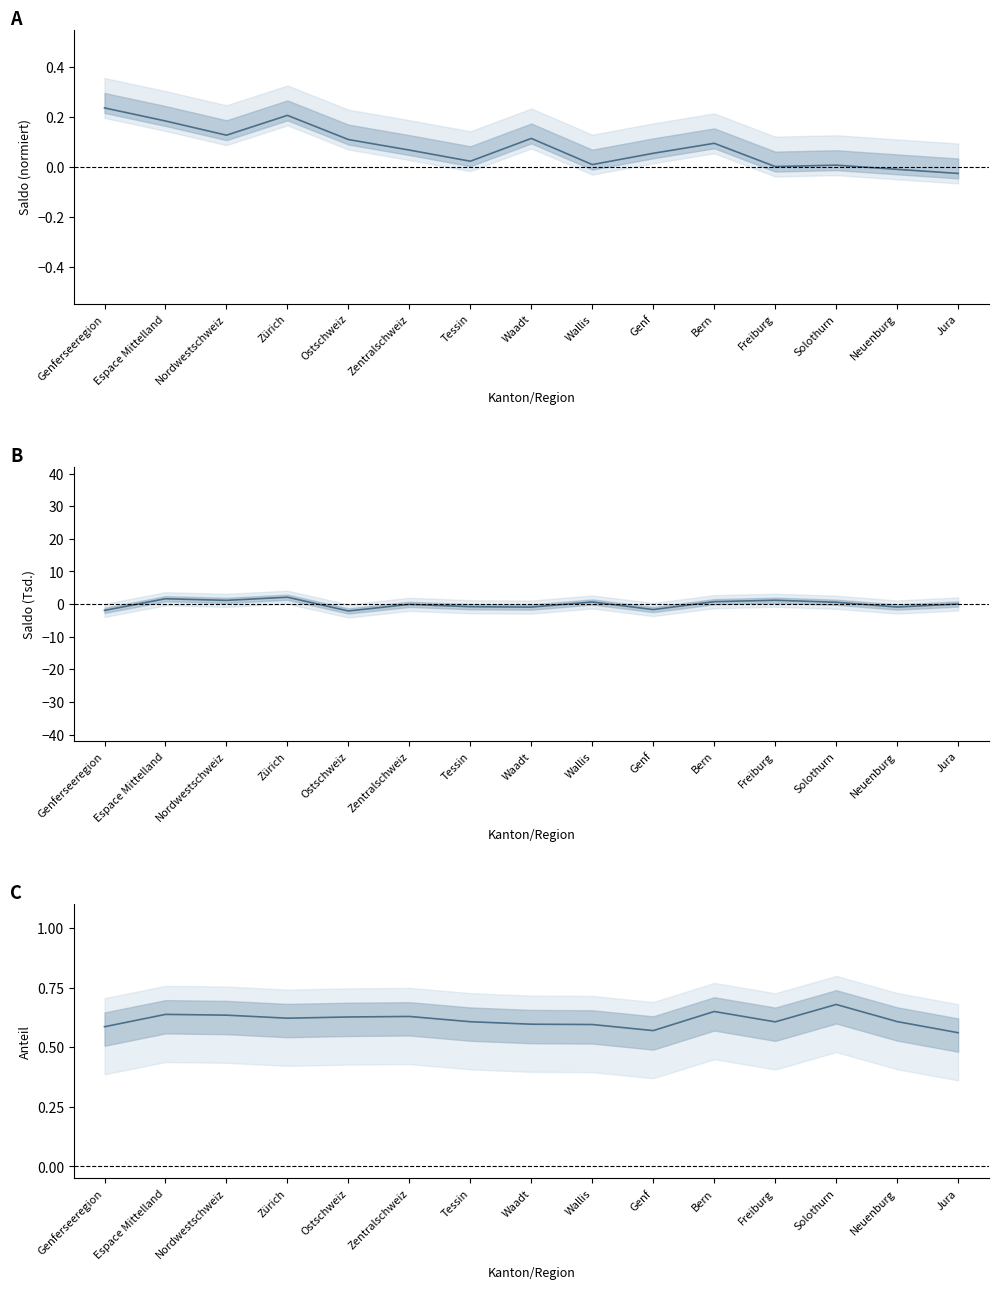

True or false: Einwanderungsanteil has more than 1 points higher than both neighbors.

True